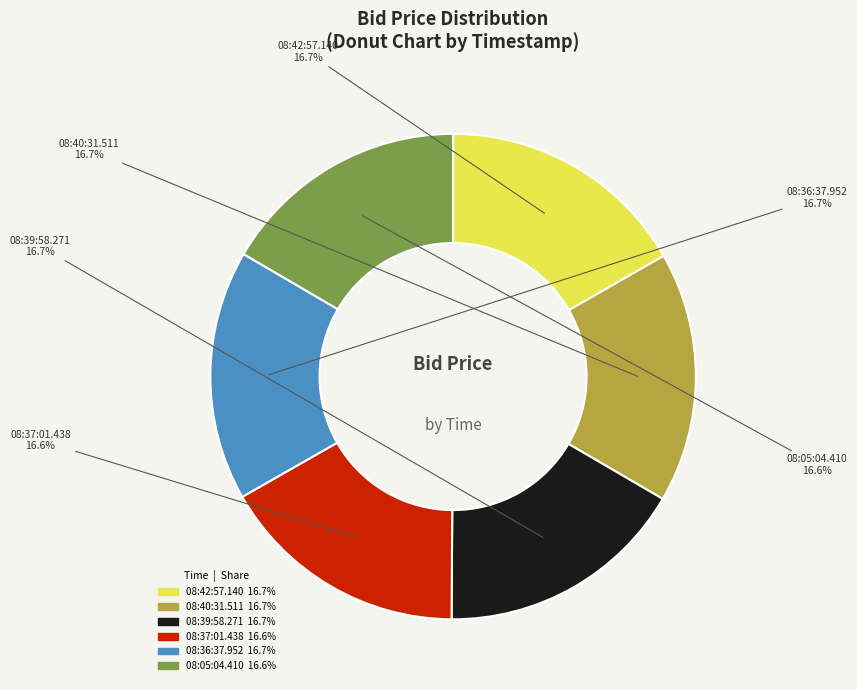

What percentage is the 08:05:04.410 slice, to the nearest percent?

17%